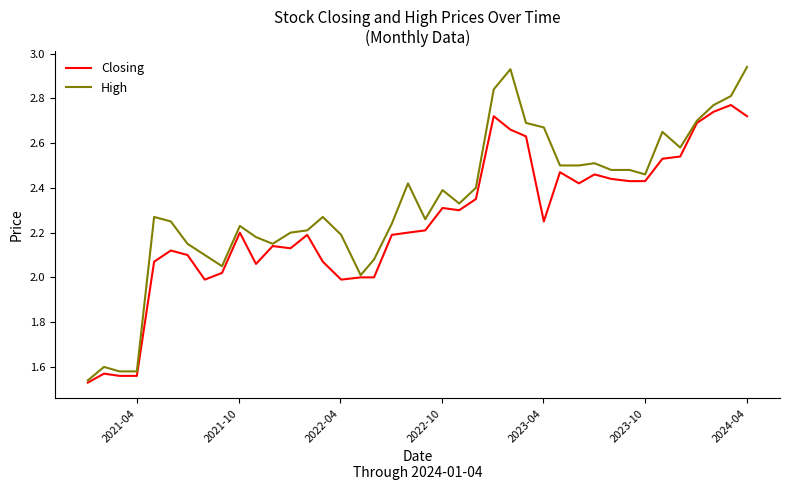

Which series has the largest total across all categories?

High